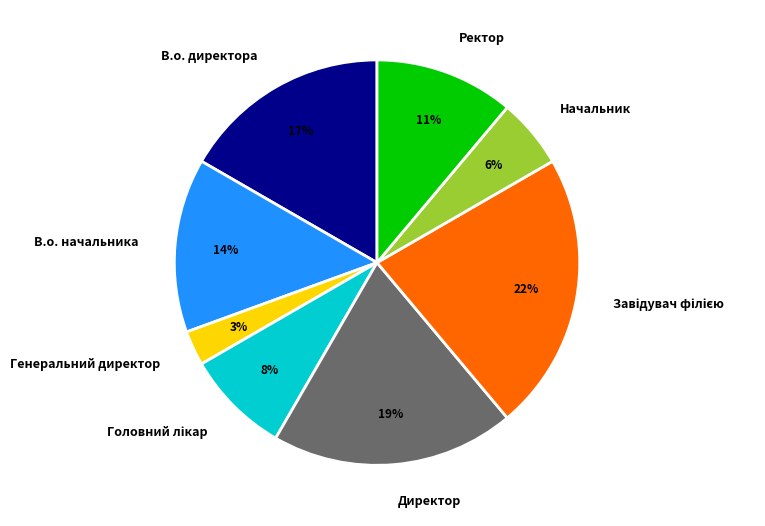

To the nearest percent, what is the difference between the Генеральний директор and В.о. начальника slice percentages?

11%